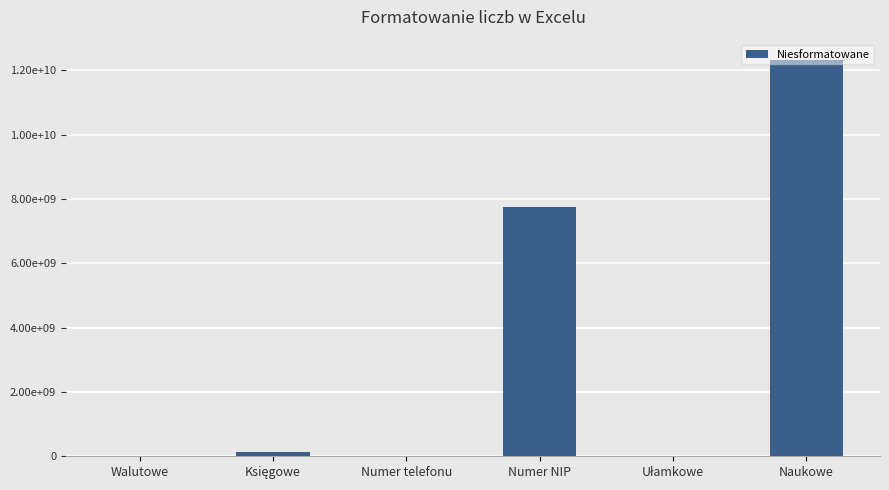

Does the chart contain stacked bars?

No